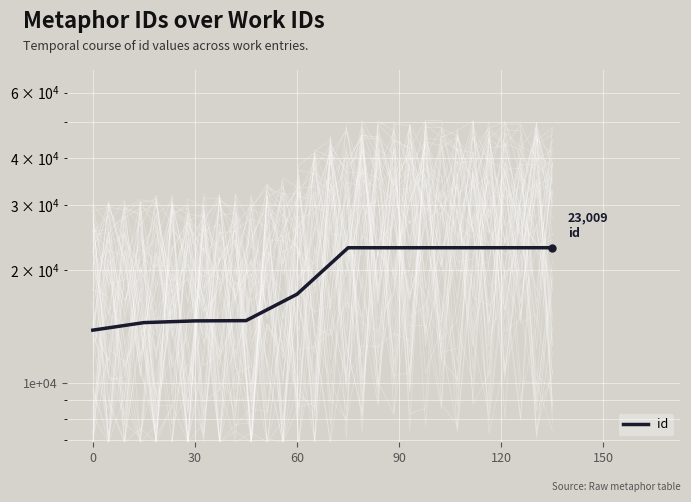

Approximately how many times larger is the value at 120 compared to 30?

1.6